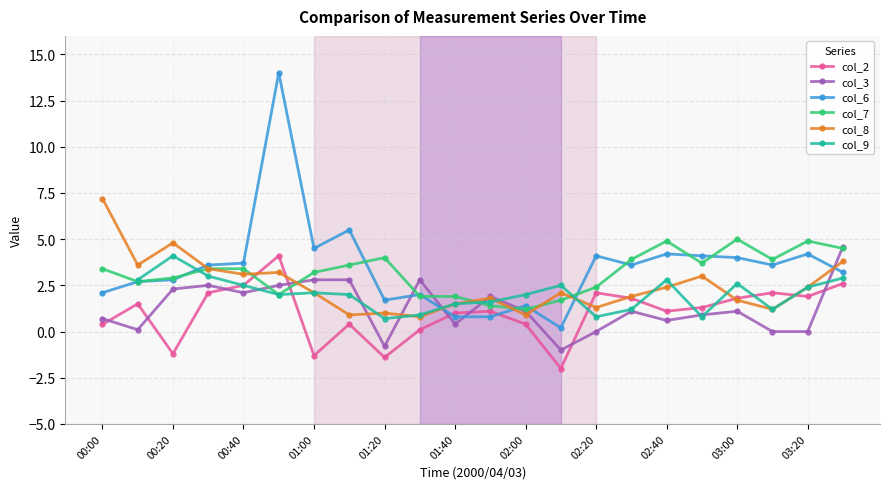

Which series has the largest total across all categories?

col_6